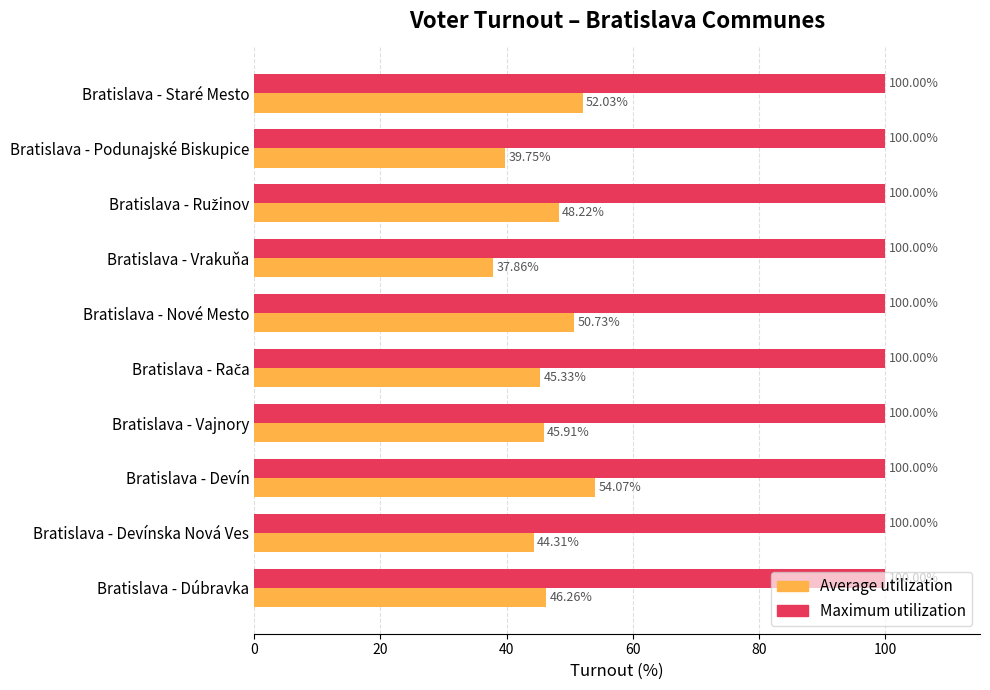

List the series in order of their peak value, highest first.

Maximum utilization, Average utilization